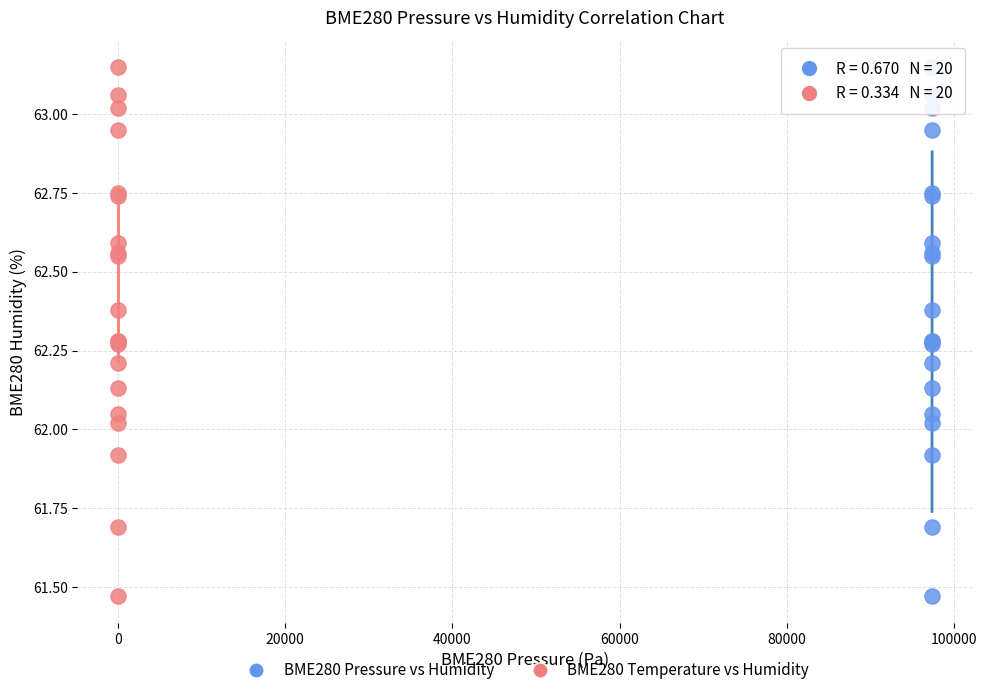

What are all the series names shown in the legend?

BME280 Pressure vs Humidity, BME280 Temperature vs Humidity